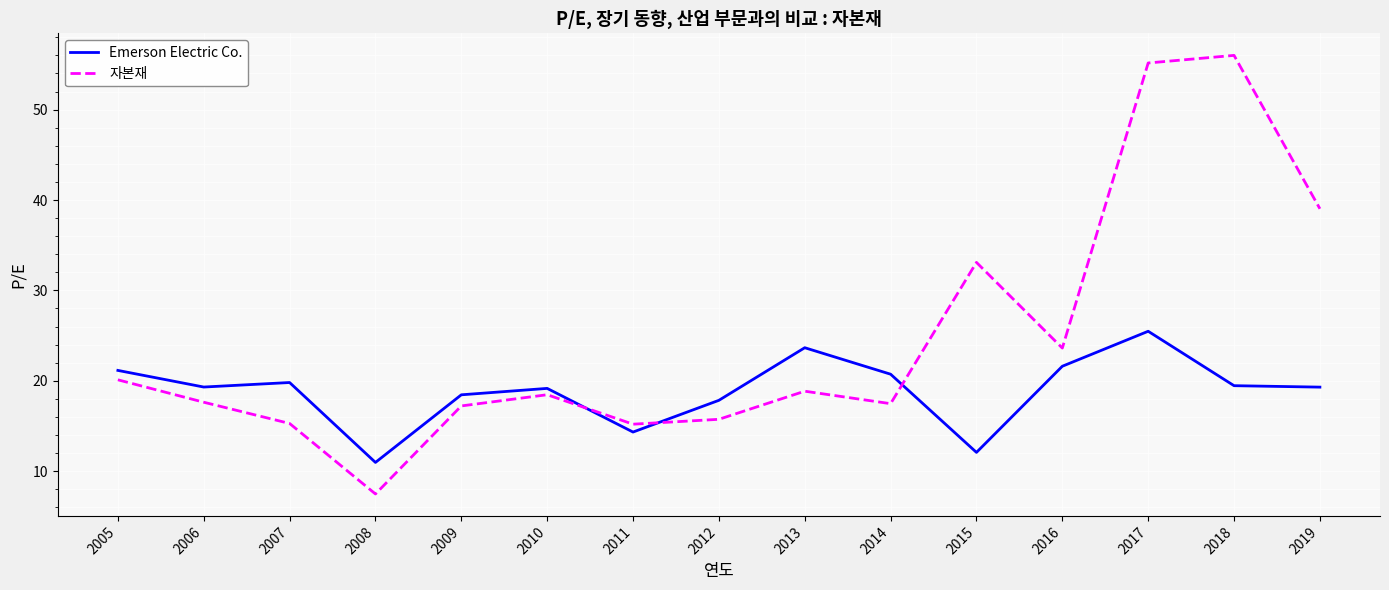

Which series has the largest range (max minus min)?

자본재